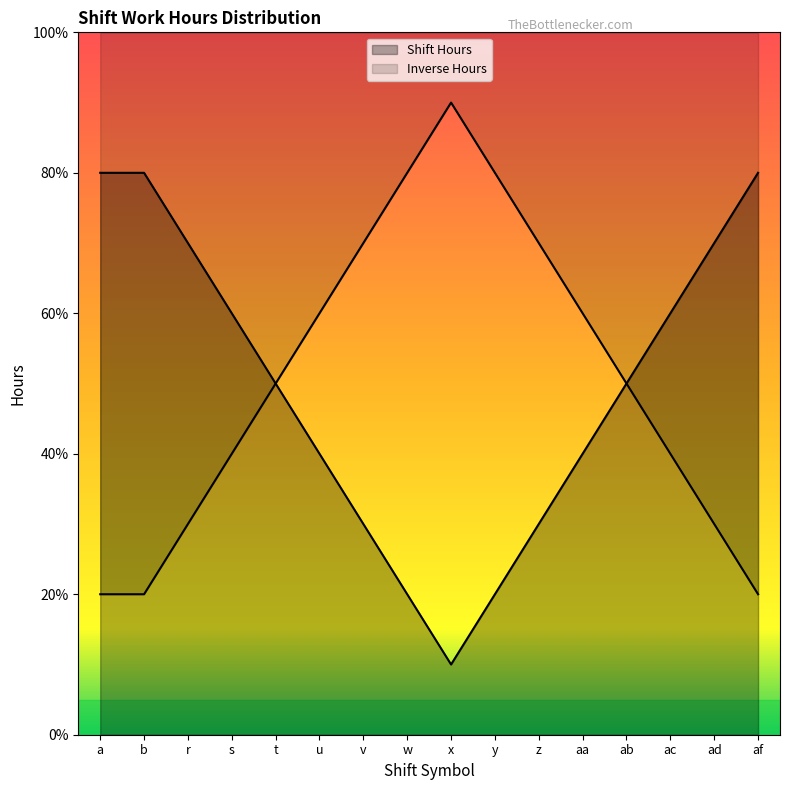

Which has a higher value, b or s?

b